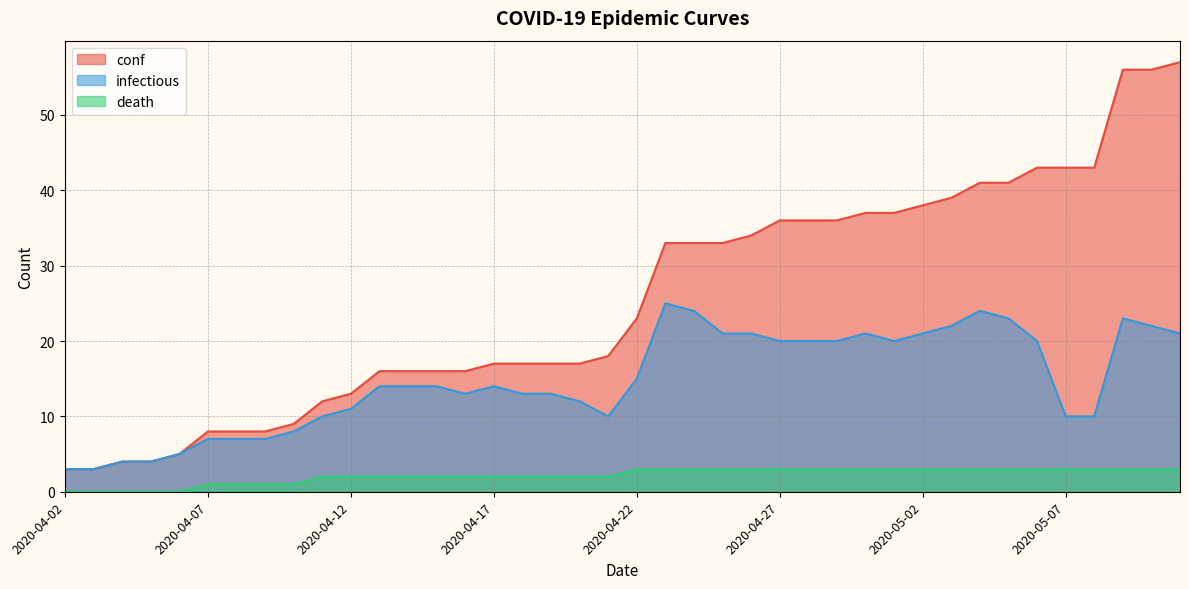

Does the chart have visible grid lines?

Yes